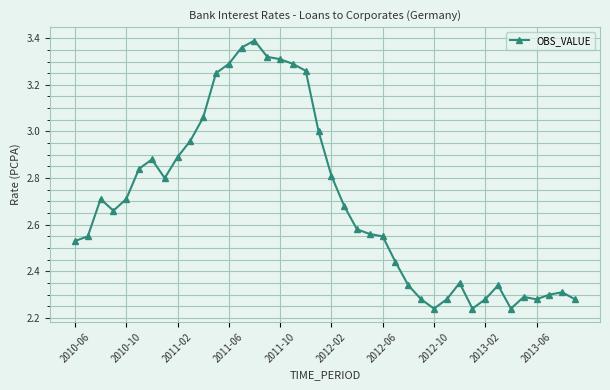

True or false: the data has more than 0 interior local peaks.

True